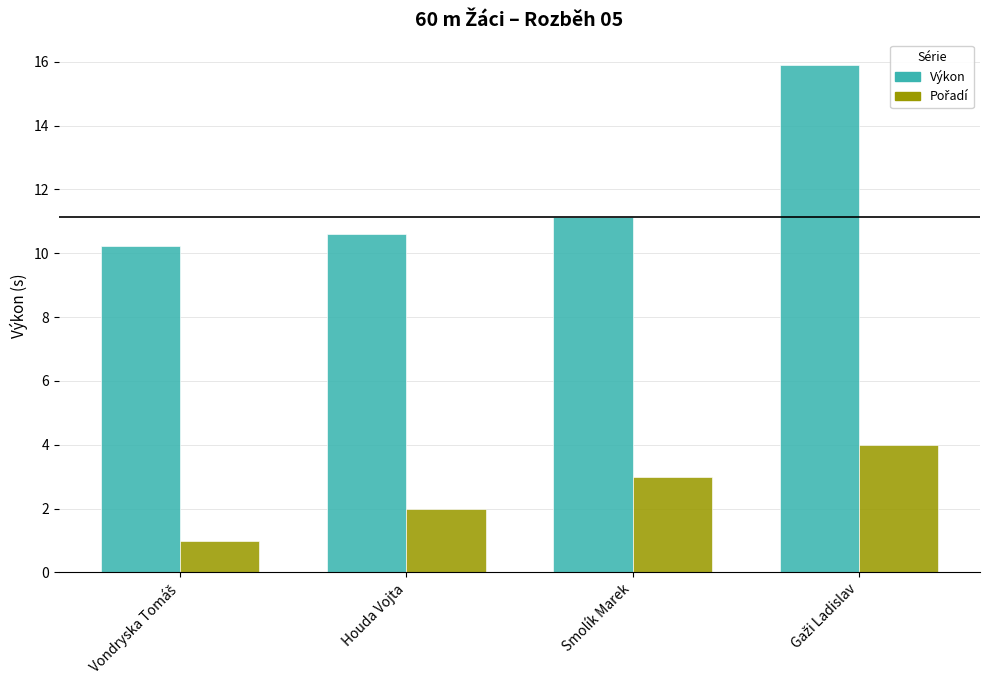

What is the label of the 3rd bar from the right?

Houda Vojta